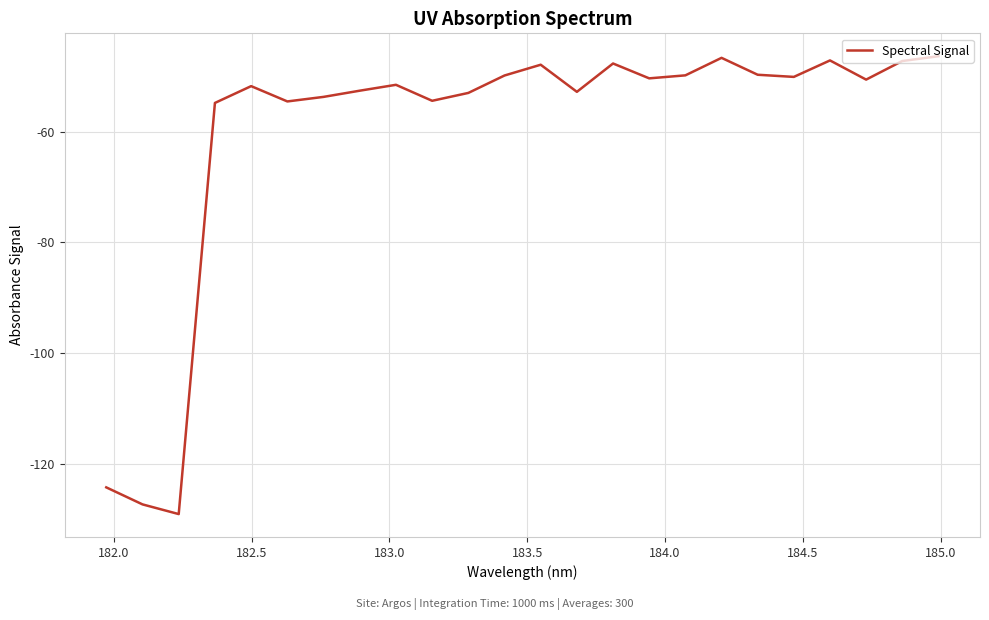

What is the average value?

-60.1